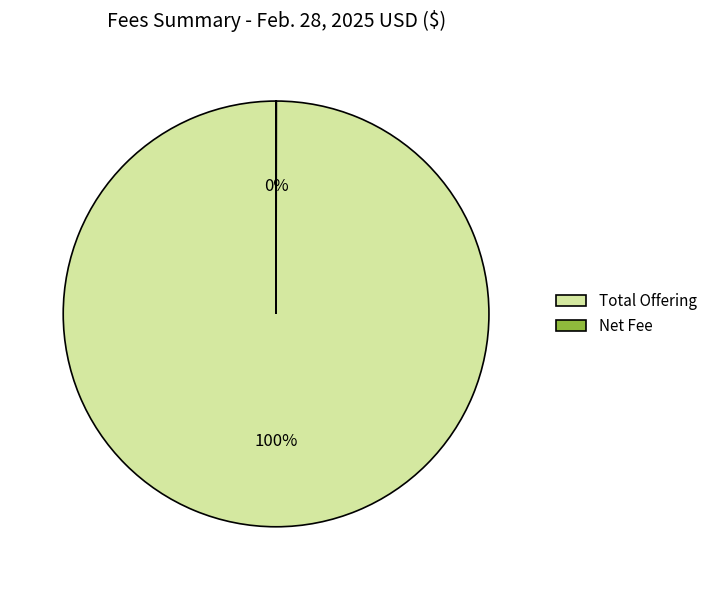

What percentage is the Total Offering slice, to the nearest percent?

100%